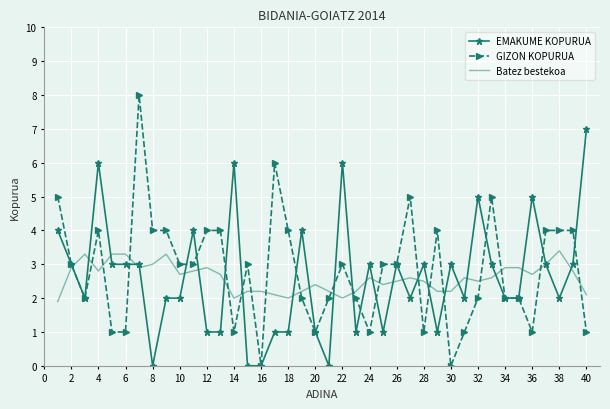

Which series has the largest range (max minus min)?

GIZON KOPURUA